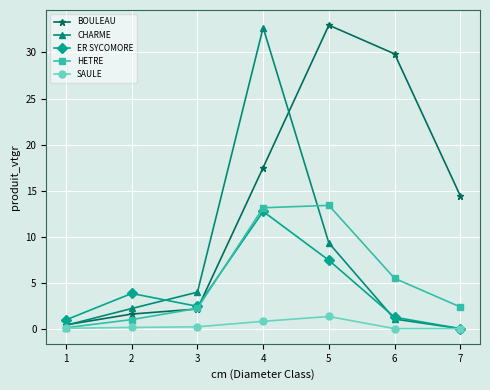

What is the value of the BOULEAU point at the 7th from the left?

14.4